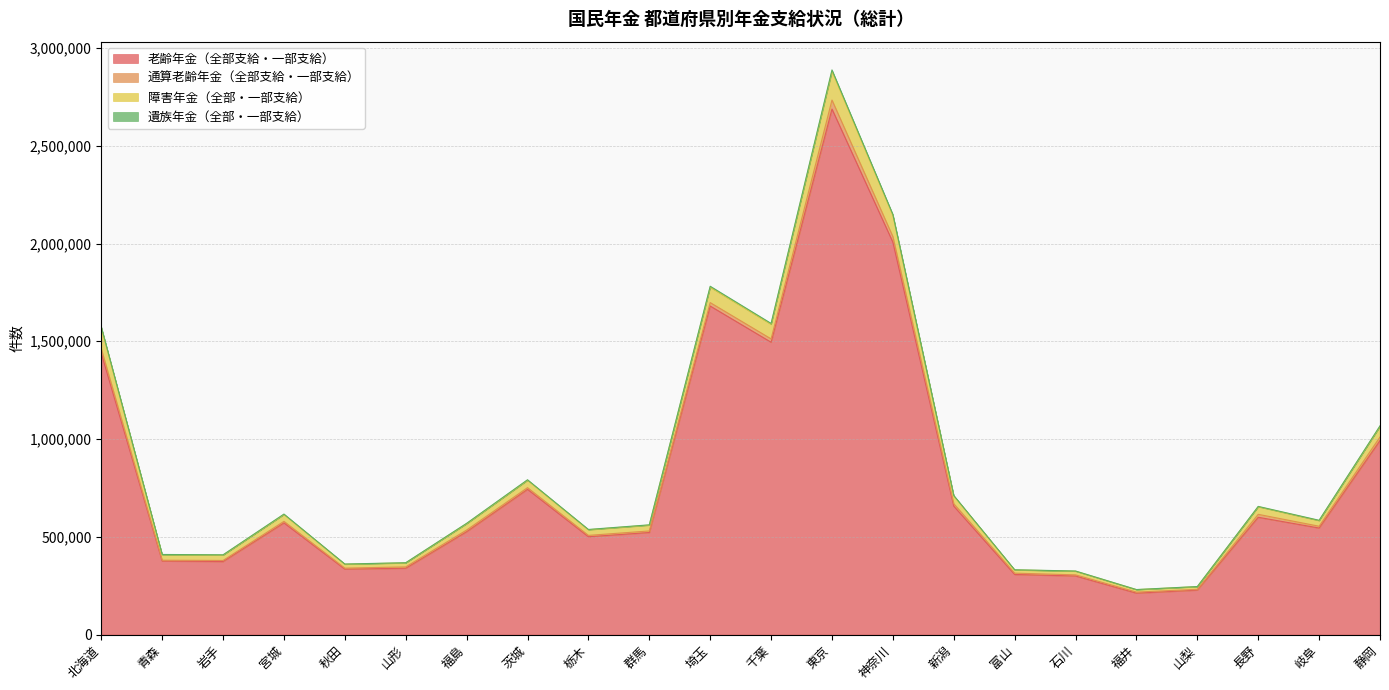

Is it true that 老齢年金（全部支給・一部支給） equals 2006678 at 神奈川?

True